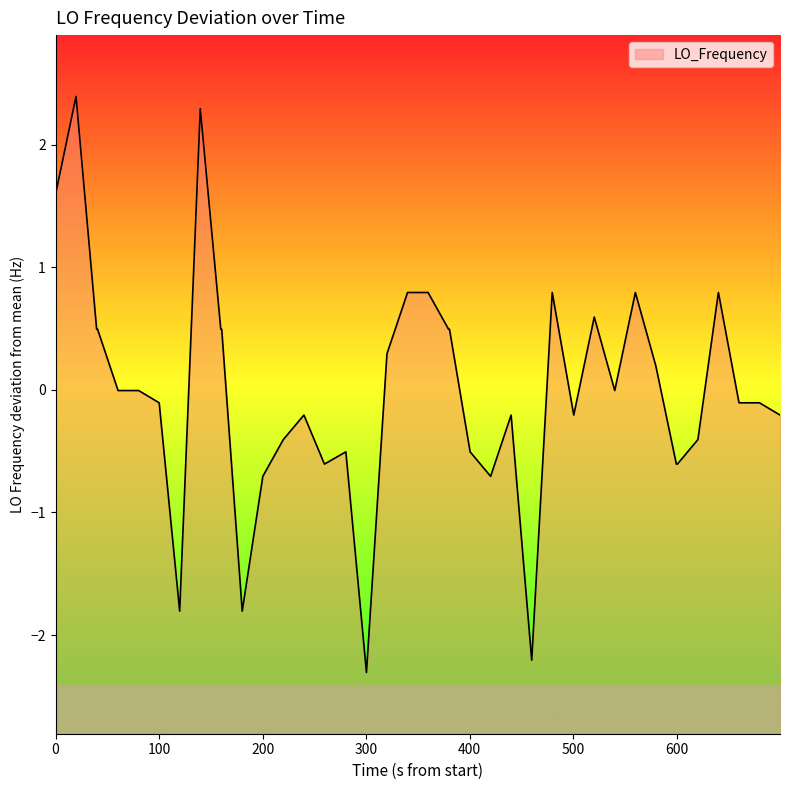

What is the greatest value displayed?

2.4